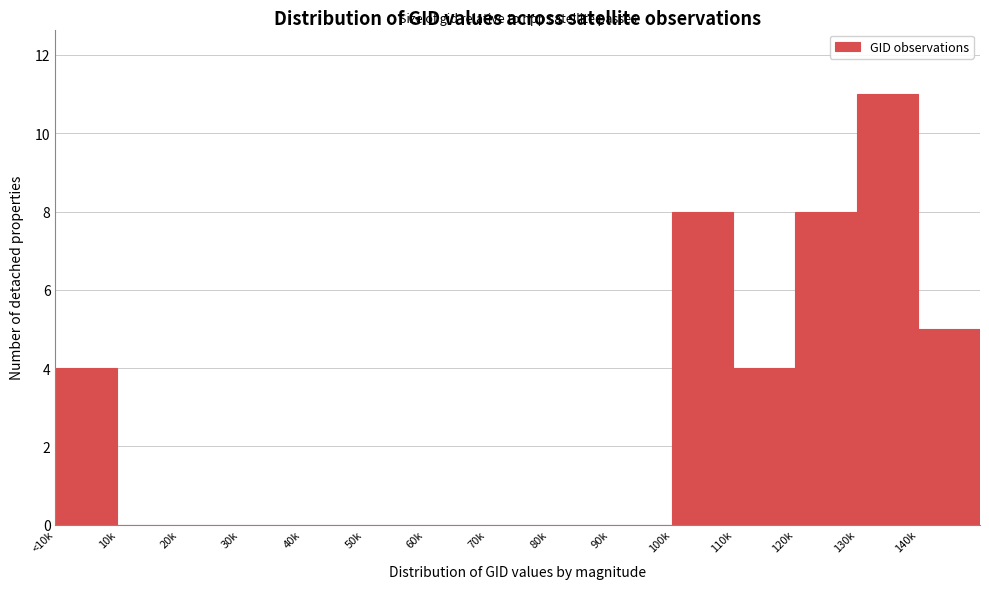

Reading left to right, what are all the values shown in this chart?

<10k=4	10k=0	20k=0	30k=0	40k=0	50k=0	60k=0	70k=0	80k=0	90k=0	100k=8	110k=4	120k=8	130k=11	140k=5